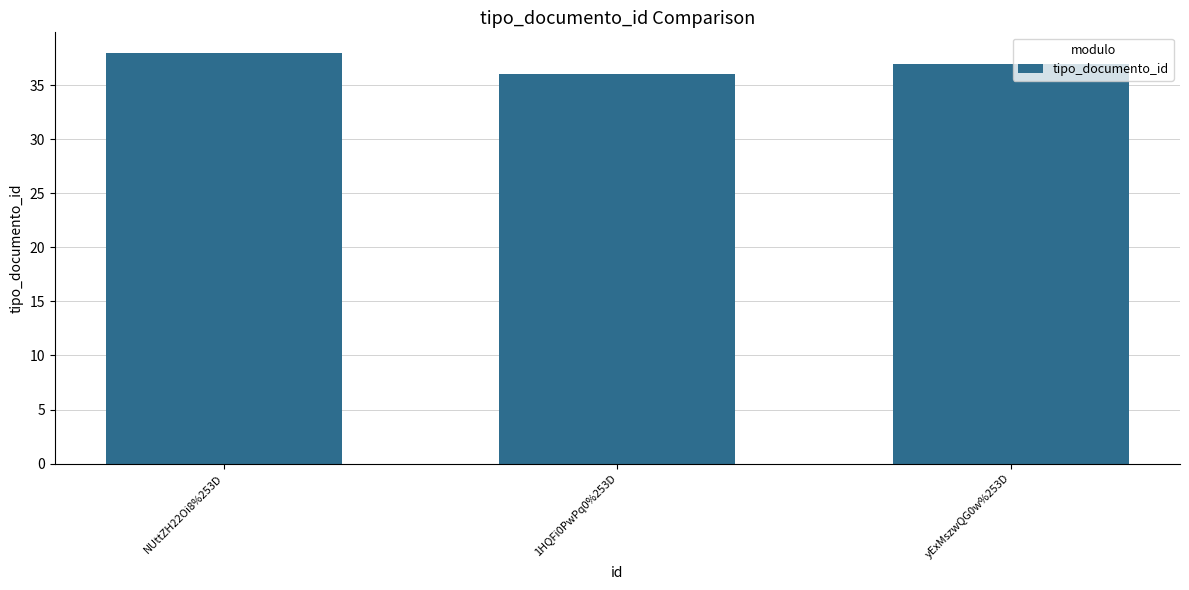

Are the bars grouped side by side (vs. stacked)?

No